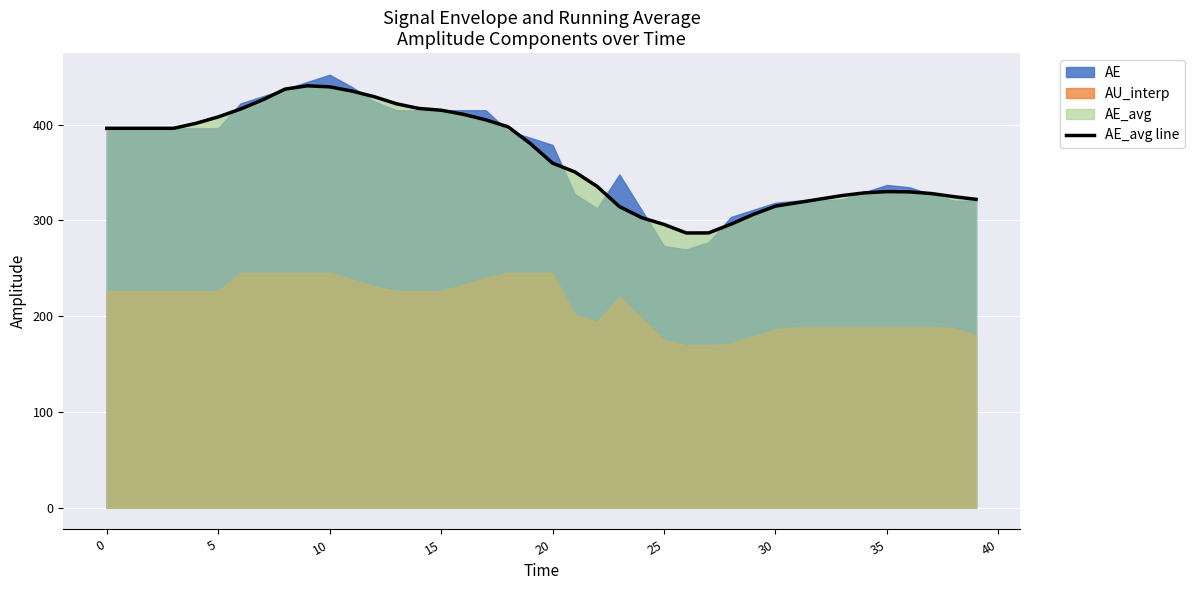

What is the highest value of the AE_avg line series?

440.6